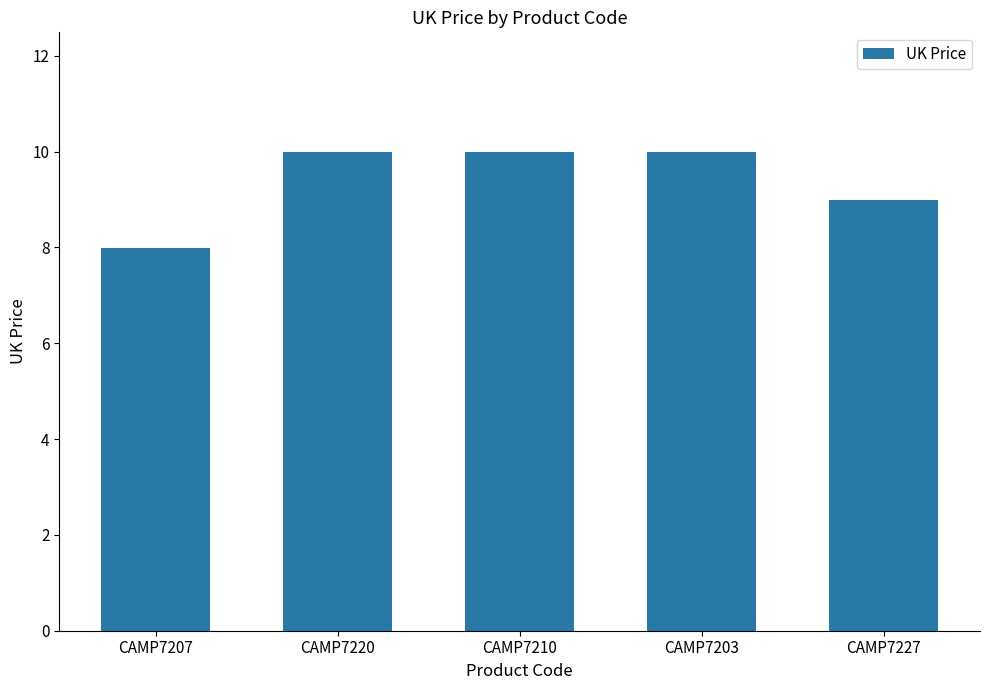

How many data points does each series have?

5